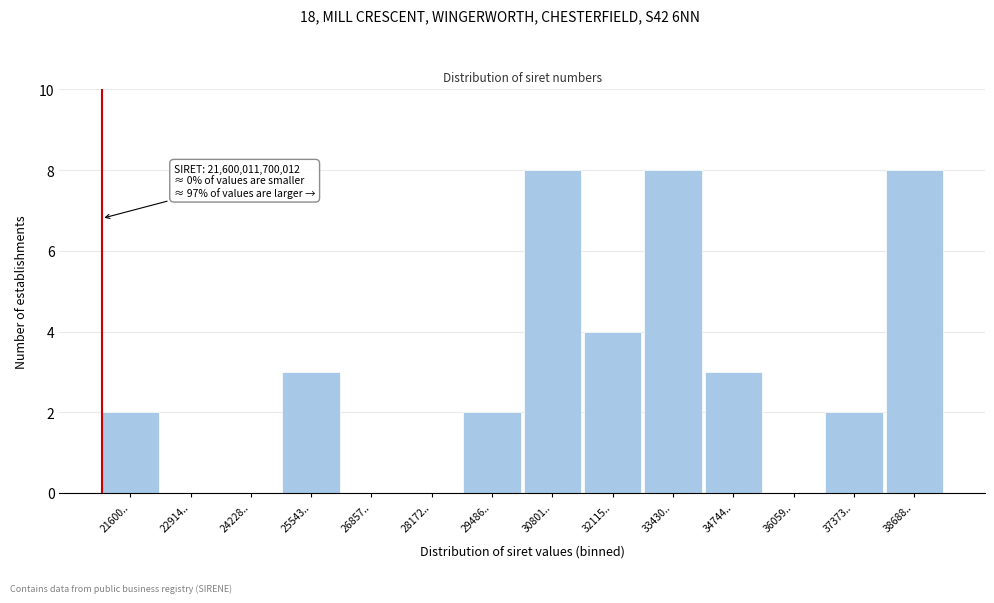

Reading right to left, transcribe all the data shown in this chart.

38688..=8	37373..=2	36059..=0	34744..=3	33430..=8	32115..=4	30801..=8	29486..=2	28172..=0	26857..=0	25543..=3	24228..=0	22914..=0	21600..=2